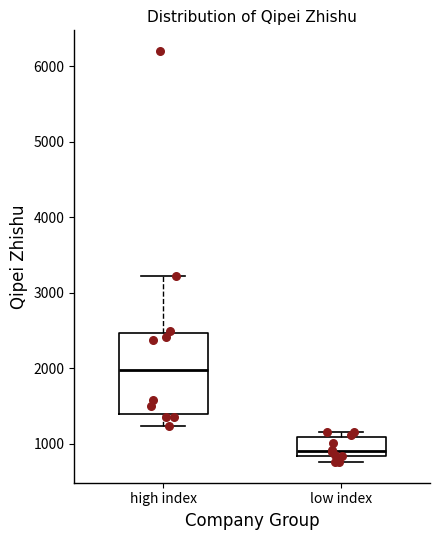

Where is the upper edge of the box for low index on the y-axis? The values are not printed on the chart, so give them approximately, as read against the axis.

1100